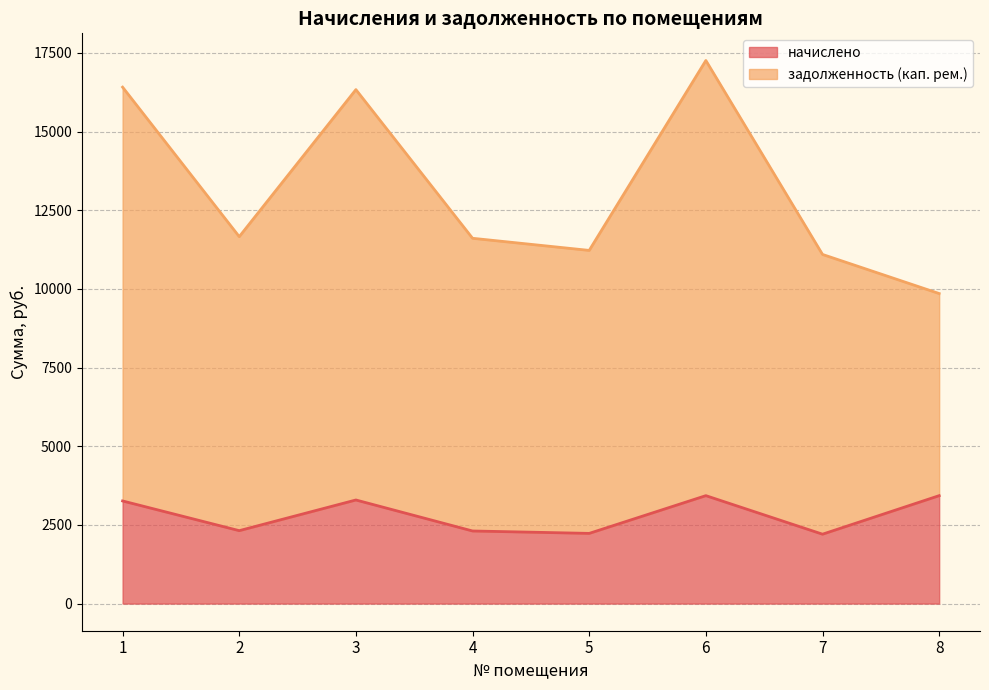

Does the chart display data point markers on the line(s)?

No